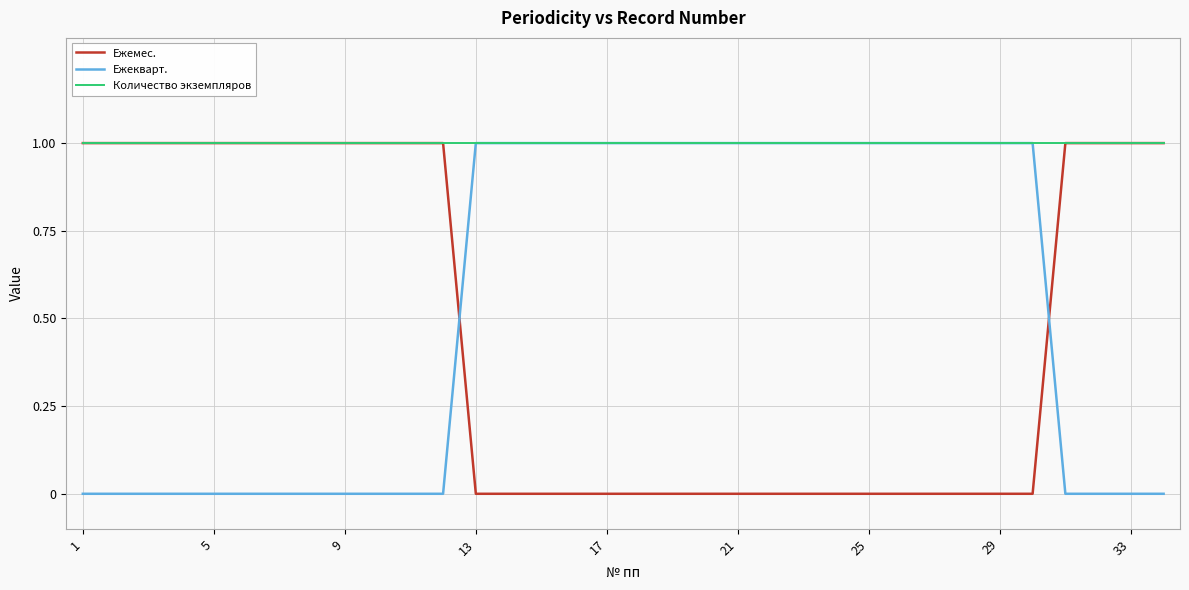

Reading left to right, what are all the values shown in this chart?

Ежемес.: 1	1	1	1	1	1	1	1	1	1	1	1	0	0	0	0	0	0	0	0	0	0	0	0	0	0	0	0	0	0	1	1	1	1
Ежекварт.: 0	0	0	0	0	0	0	0	0	0	0	0	1	1	1	1	1	1	1	1	1	1	1	1	1	1	1	1	1	1	0	0	0	0
Количество экземпляров: 1	1	1	1	1	1	1	1	1	1	1	1	1	1	1	1	1	1	1	1	1	1	1	1	1	1	1	1	1	1	1	1	1	1